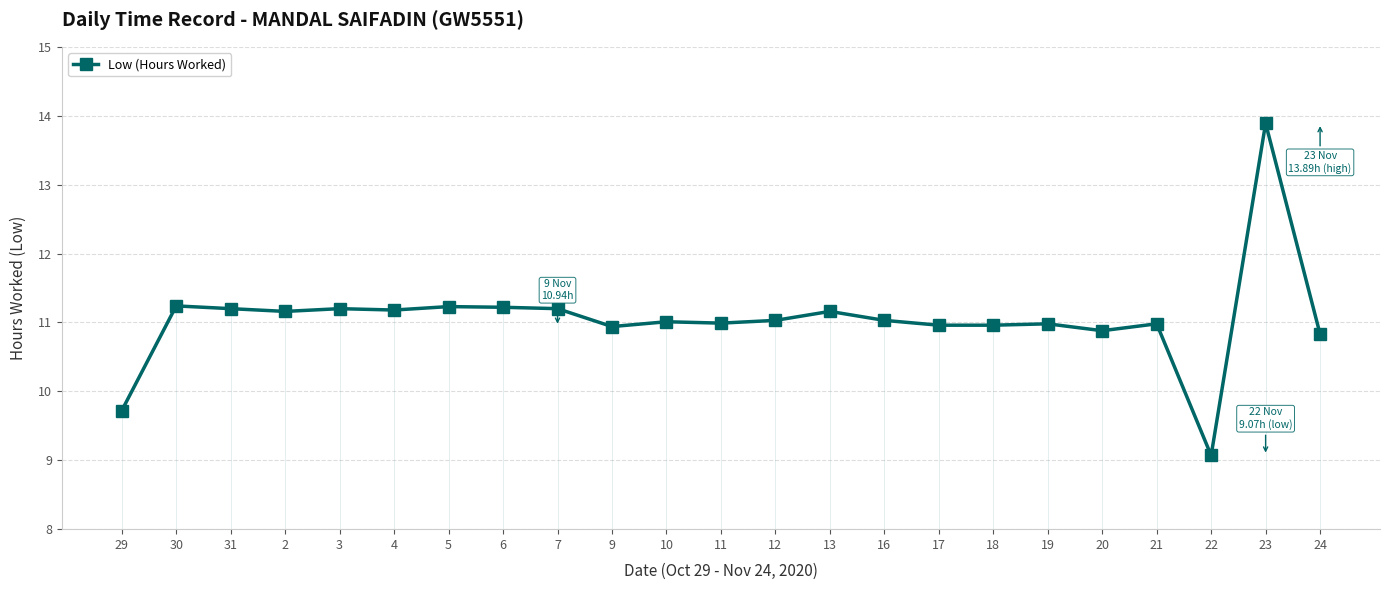

What is the label of the 16th point from the right?

6